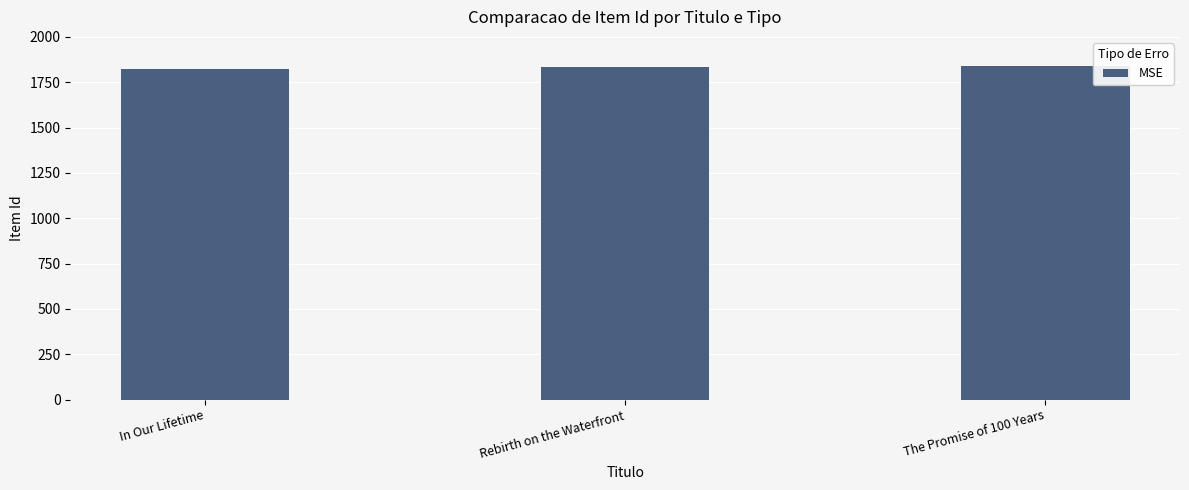

How many data points are less than 1833?

1